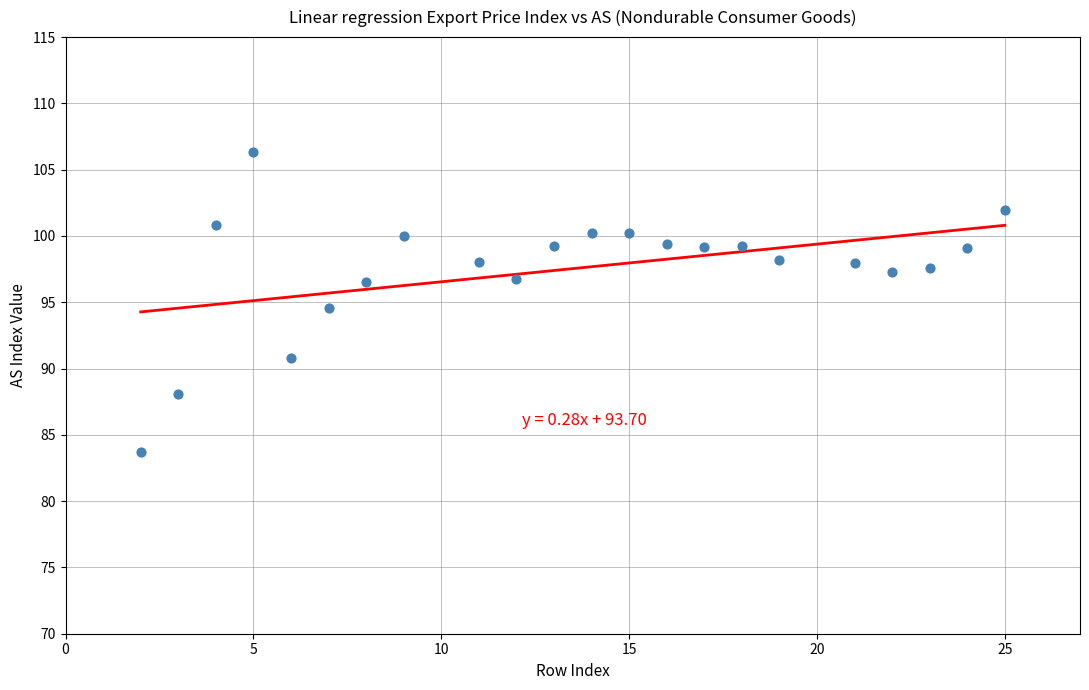

What is the range of X values (max minus min)?

23.0